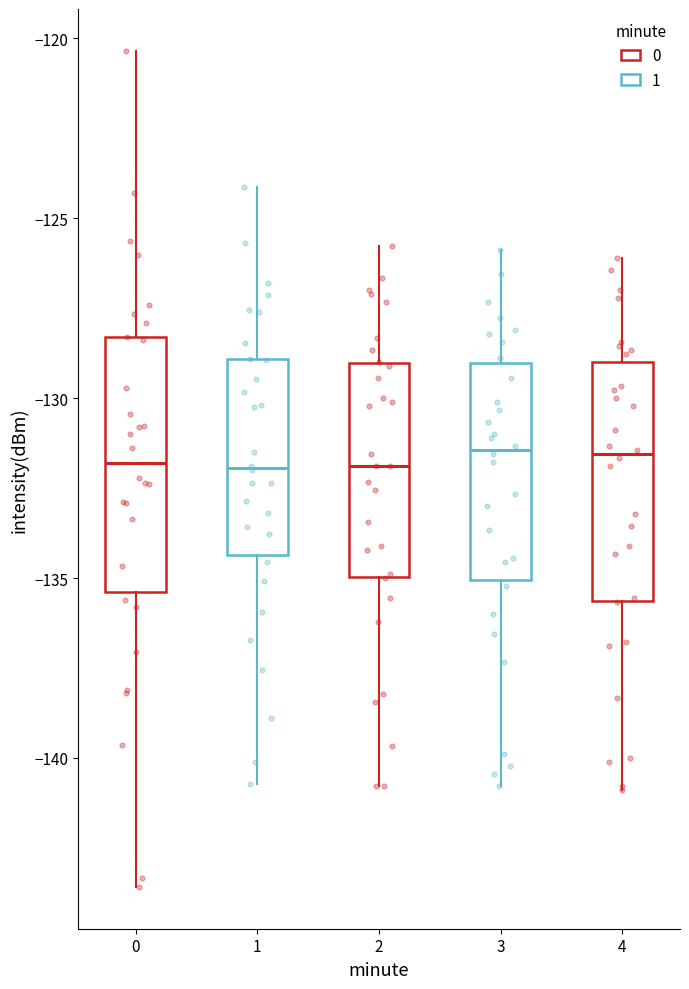

Where is the upper edge of the box at x = 2 on the y-axis? The values are not printed on the chart, so give them approximately, as read against the axis.

-129.0